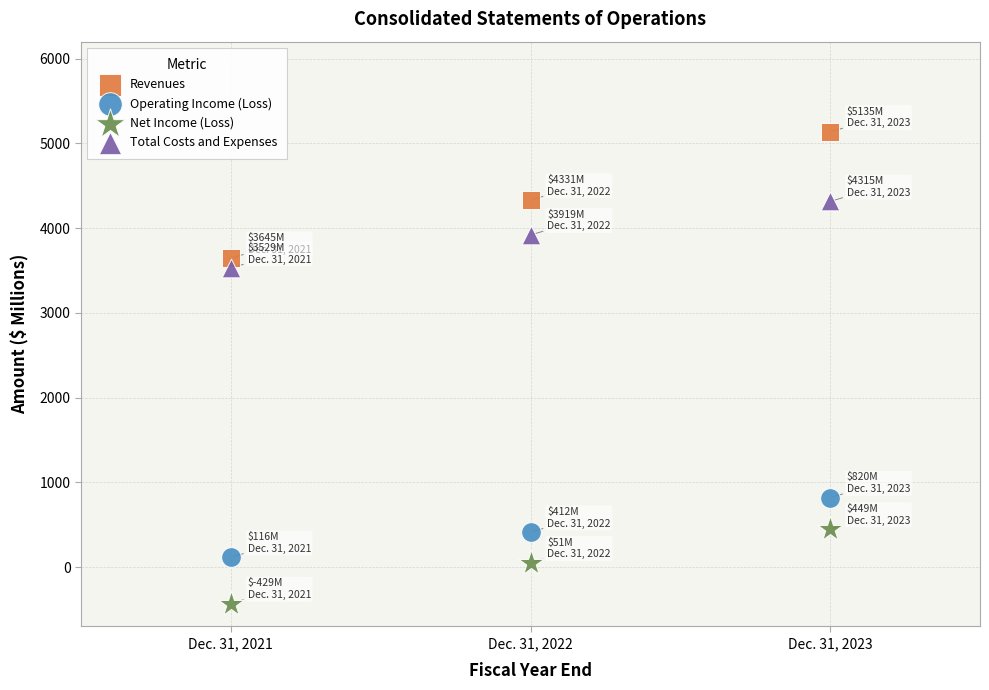

Which series reaches the maximum Y coordinate?

Revenues